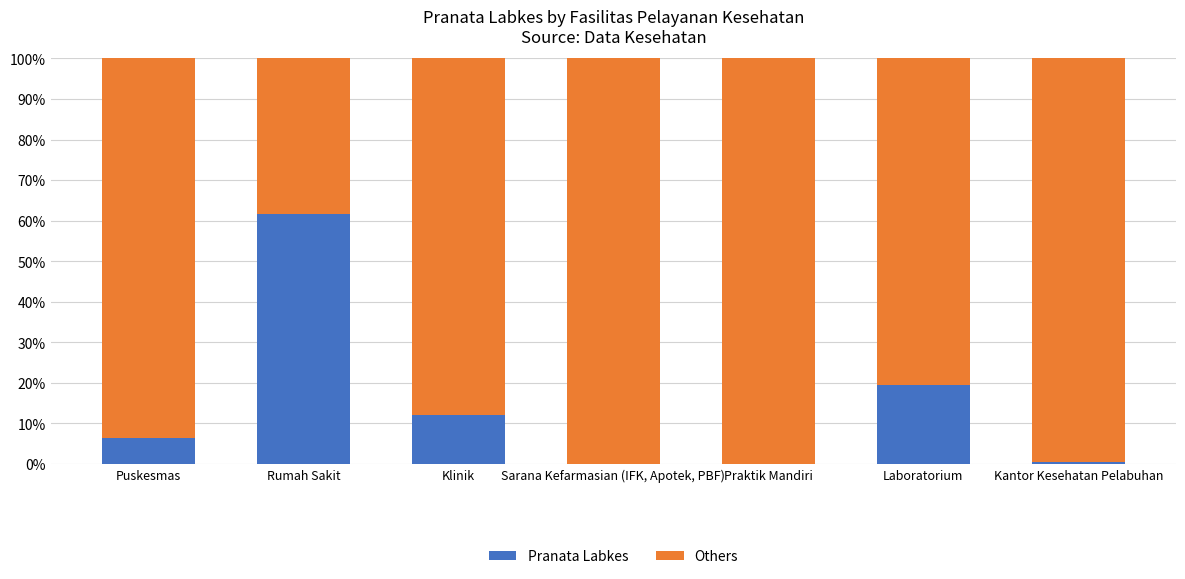

What is the sum of all Pranata Labkes values?

100.0